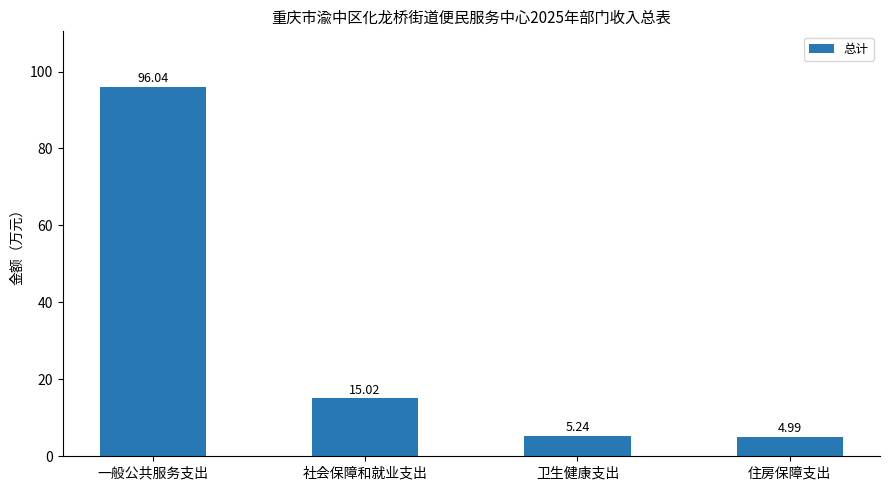

What is the difference between the values at 一般公共服务支出 and 社会保障和就业支出?

81.0